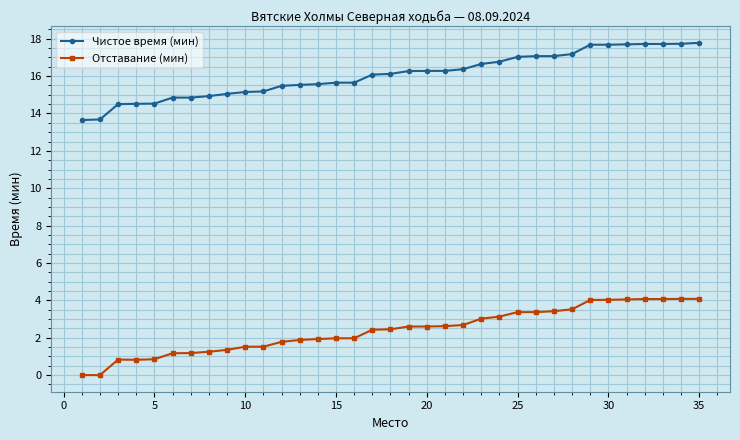

What is the value of the Отставание (мин) point at the 13th from the left?

1.9